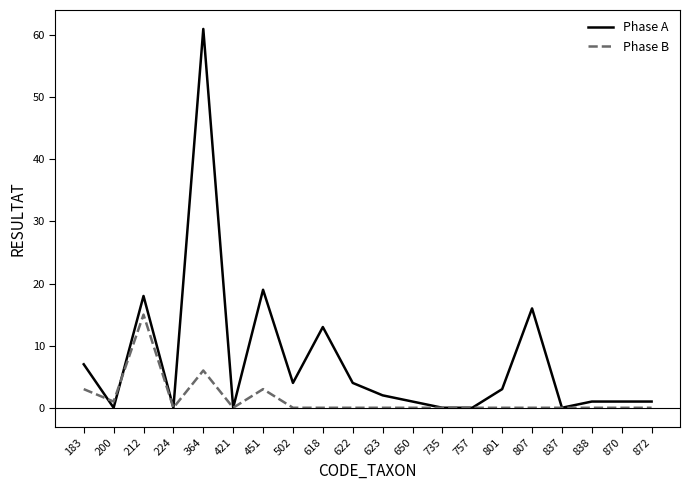

Reading left to right, transcribe all the data shown in this chart.

Phase A: 7	0	18	0	61	0	19	4	13	4	2	1	0	0	3	16	0	1	1	1
Phase B: 3	1	15	0	6	0	3	0	0	0	0	0	0	0	0	0	0	0	0	0